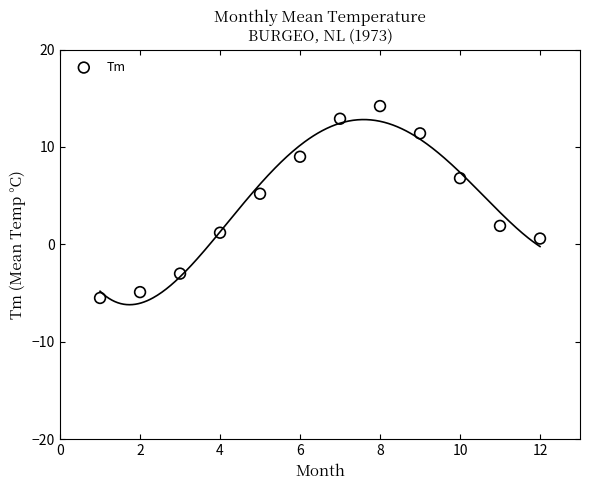

What is the average X value?

6.5